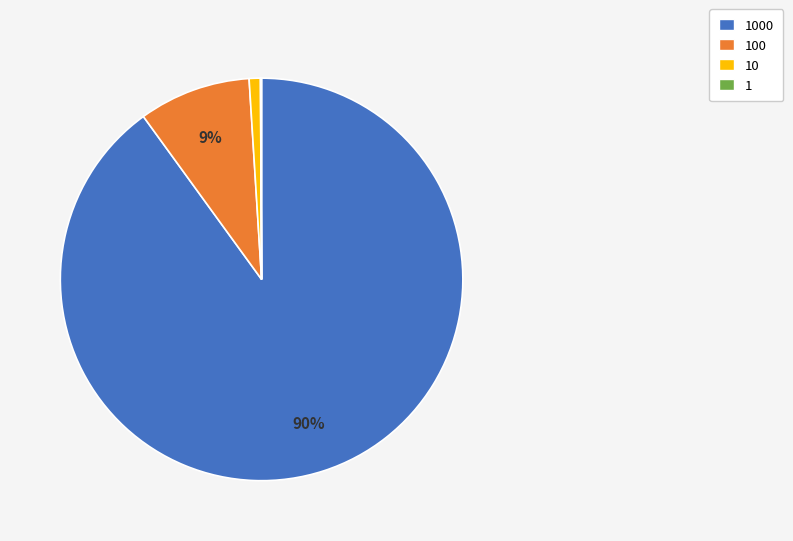

Is there a majority slice in this chart?

Yes